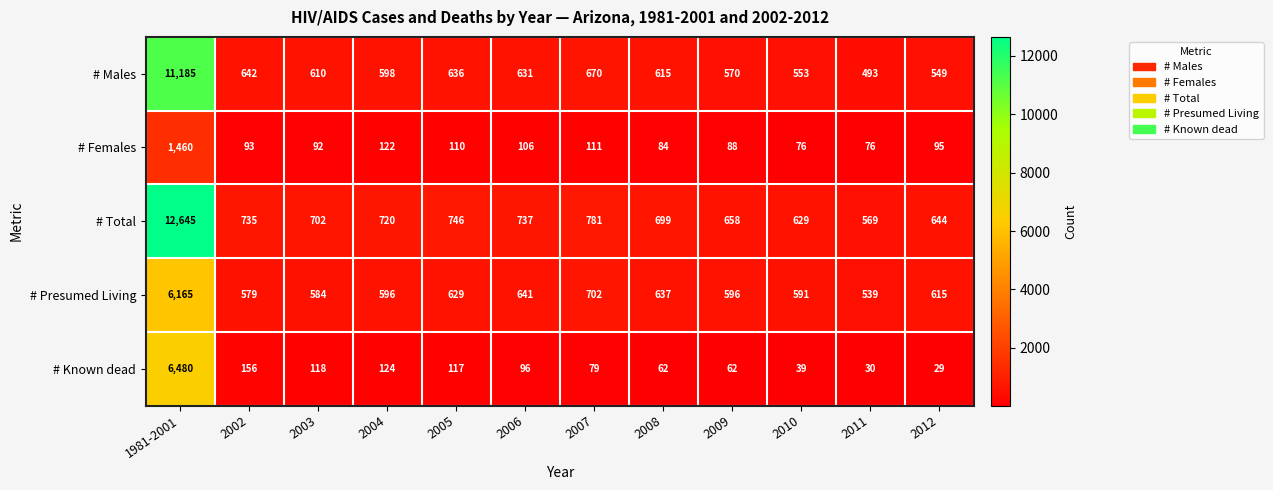

Which series has the largest total across all categories?

# Total